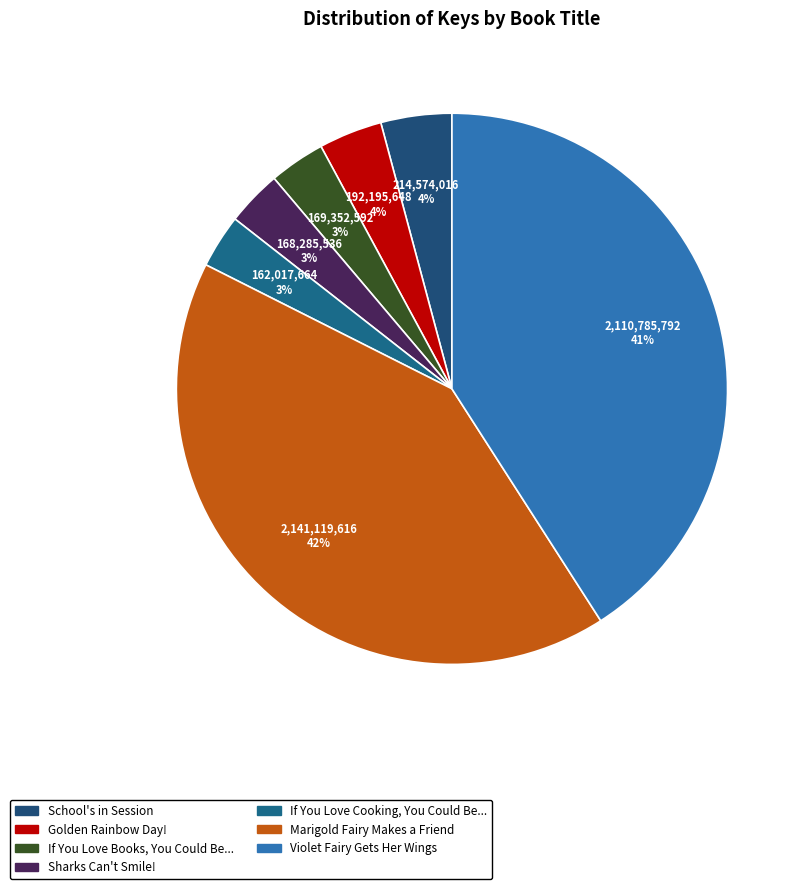

To the nearest percent, what is the difference between the largest and smallest slice percentages?

38%